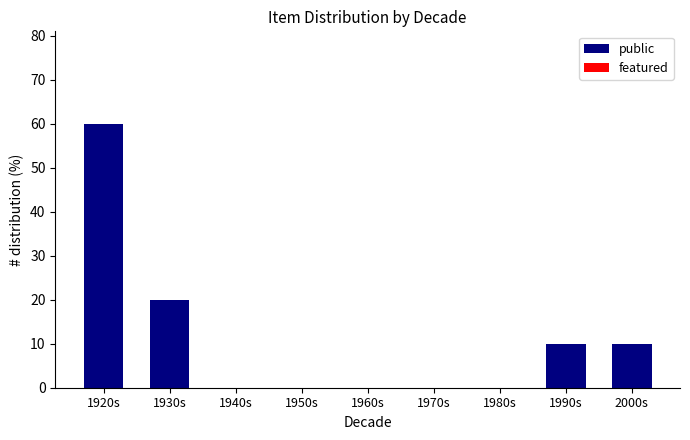

Is it true that the value at 1940s is 0?

True